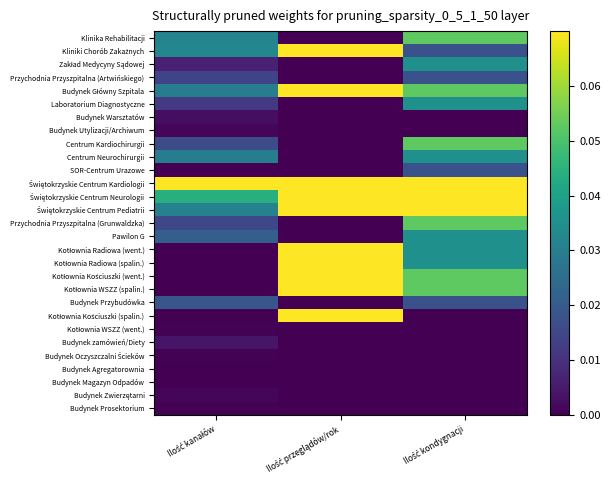

List the series in order of their peak value, lowest first.

Budynek Agregatorownia, Budynek Magazyn Odpadów, Kotłownia WSZZ (went.), Budynek Oczyszczalni Ścieków, Budynek Prosektorium, Budynek Utylizacji/Archiwum, Budynek Zwierzętarni, Budynek Warsztatów, Budynek zamówień/Diety, Przychodnia Przyszpitalna (Artwińskiego), SOR-Centrum Urazowe, Budynek Przybudówka, Zakład Medycyny Sądowej, Laboratorium Diagnostyczne, Centrum Neurochirurgii, Pawilon G, Klinika Rehabilitacji, Centrum Kardiochirurgii, Przychodnia Przyszpitalna (Grunwaldzka), Kliniki Chorób Zakaźnych, Budynek Główny Szpitala, Świętokrzyskie Centrum Kardiologii, Świętokrzyskie Centrum Neurologii, Świętokrzyskie Centrum Pediatrii, Kotłownia Radiowa (went.), Kotłownia Radiowa (spalin.), Kotłownia Kościuszki (went.), Kotłownia WSZZ (spalin.), Kotłownia Kościuszki (spalin.)